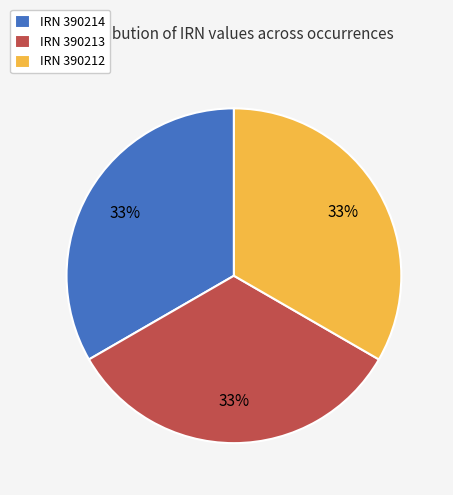

Approximately how many times larger is the value at IRN 390213 compared to IRN 390214?

1.0